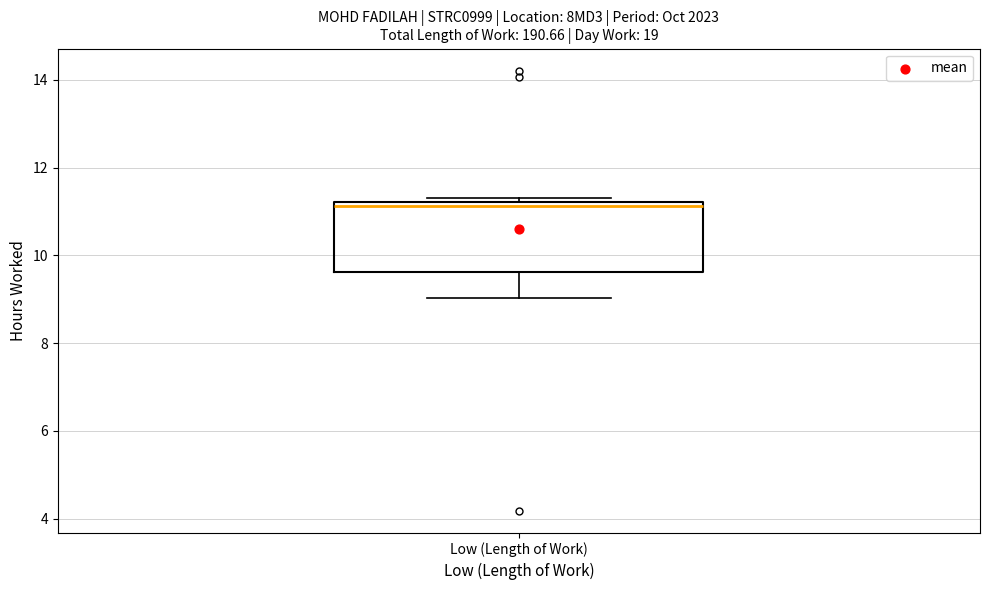

Read this box plot against the y-axis: the position of the median line, the range covered by the box, and the ends of both whiskers. The values are not printed on the chart, so give them approximately, as read against the axis.

median 11.2 (just below the box's upper edge), box 9.6 to 11.2, whiskers 9.0 to 11.4